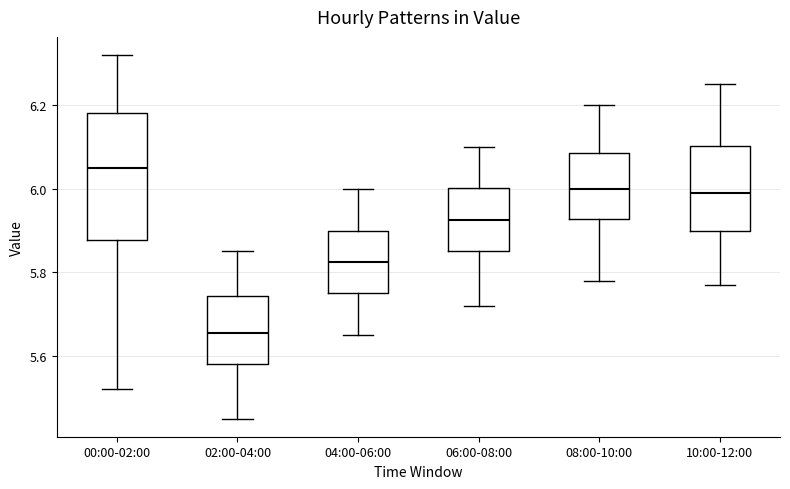

Reading left to right, transcribe this box plot: for each box, give where its median line is, the range the box spans, and where its two whiskers end, as read against the y-axis. The values are not printed on the chart, so give them approximately, as read against the axis.

00:00-02:00: median 6.06, box 5.88 to 6.18, whiskers 5.52 to 6.32
02:00-04:00: median 5.66, box 5.58 to 5.74, whiskers 5.46 to 5.86
04:00-06:00: median 5.82, box 5.76 to 5.90, whiskers 5.66 to 6.00
06:00-08:00: median 5.92, box 5.86 to 6.00, whiskers 5.72 to 6.10
08:00-10:00: median 6.00, box 5.92 to 6.08, whiskers 5.78 to 6.20
10:00-12:00: median 6.00, box 5.90 to 6.10, whiskers 5.78 to 6.26